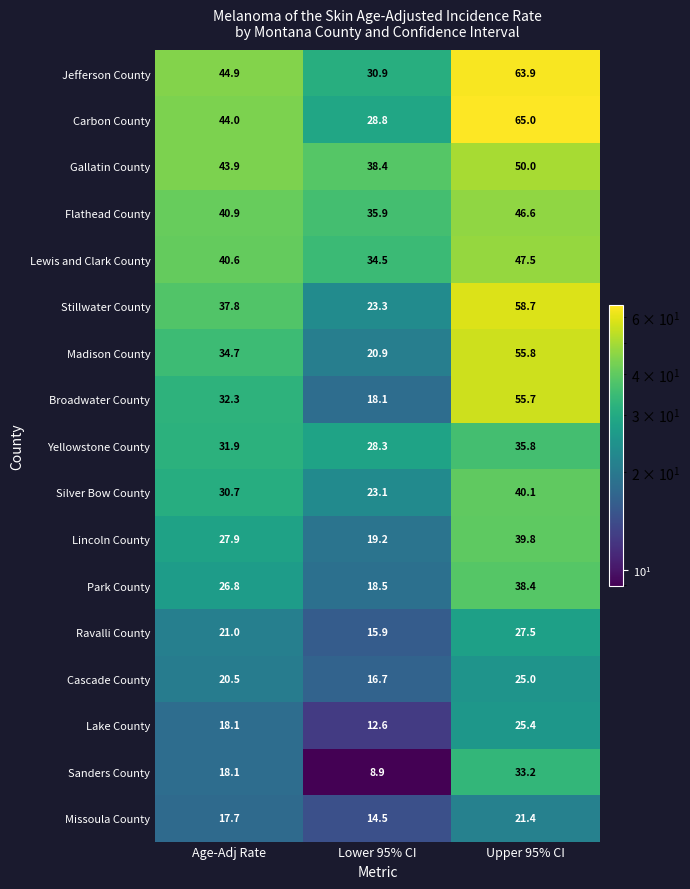

Count the number of data series in this chart.

17